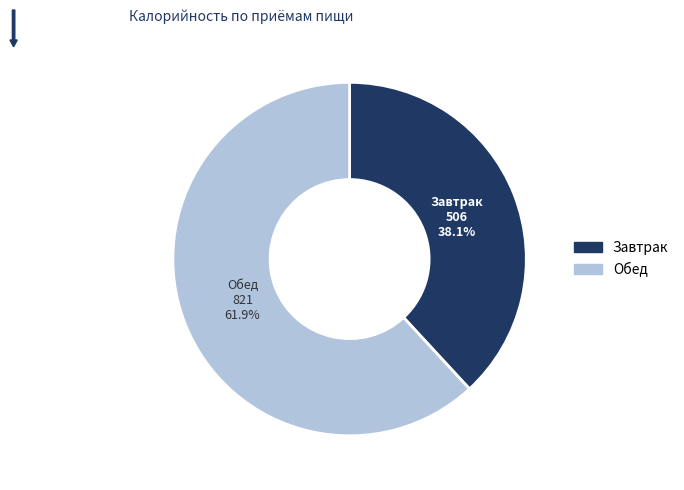

What percentage do Обед and Завтрак together represent?

100.0%